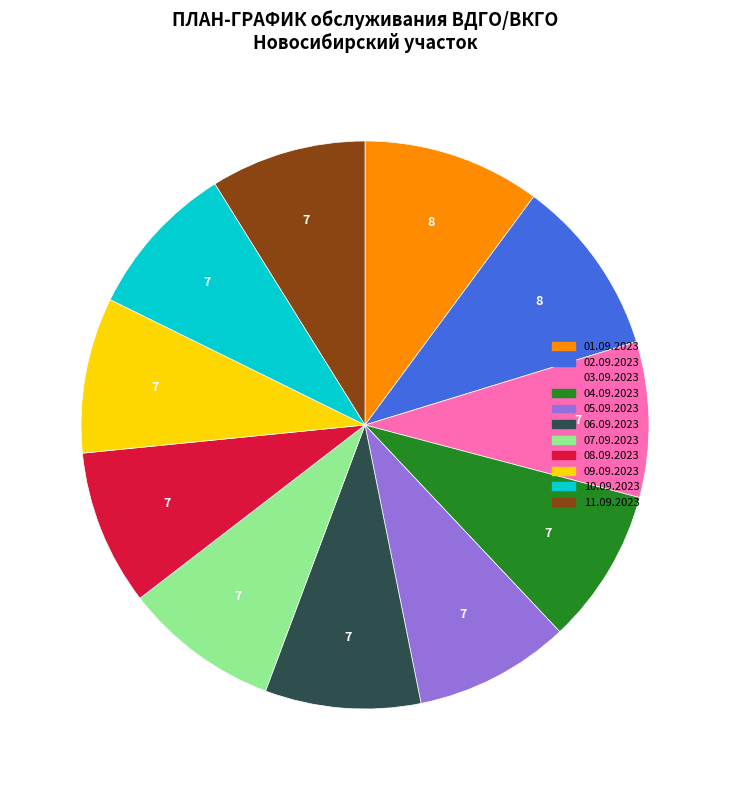

The 02.09.2023 slice represents 10% of the pie. True or false?

True